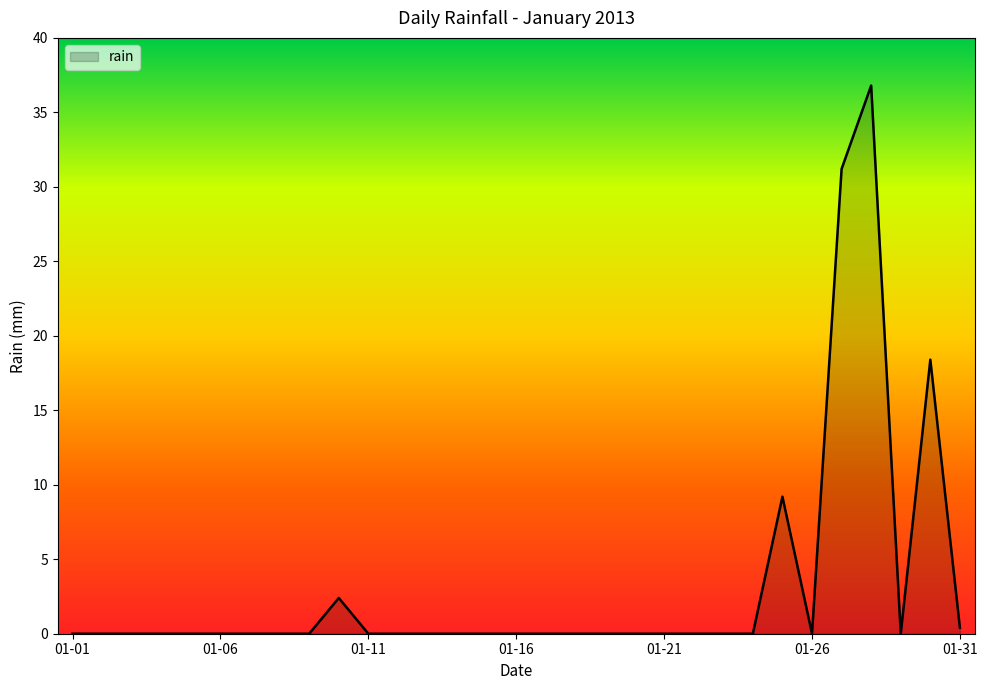

What is the difference between the maximum and minimum values?

36.8